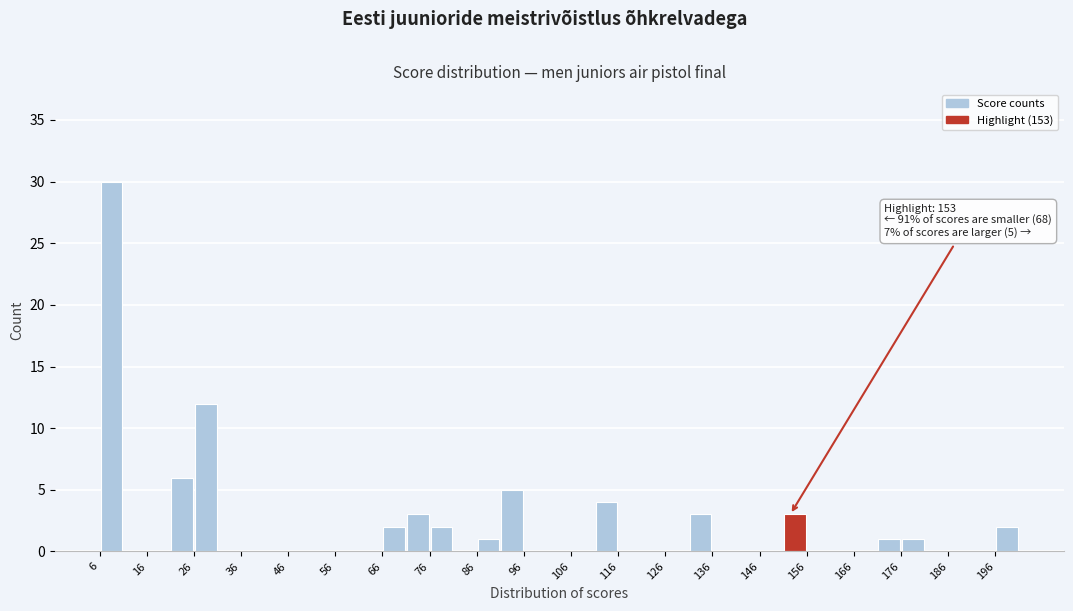

Which range on the x-axis has the tallest bar?

6.5 to 11.5